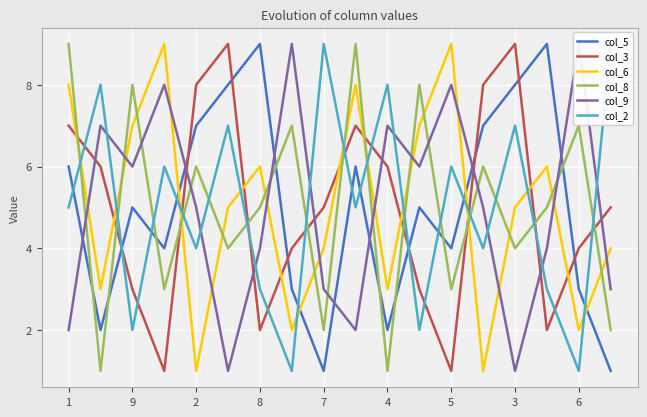

The value of col_8 at 6 is 7. True or false?

True